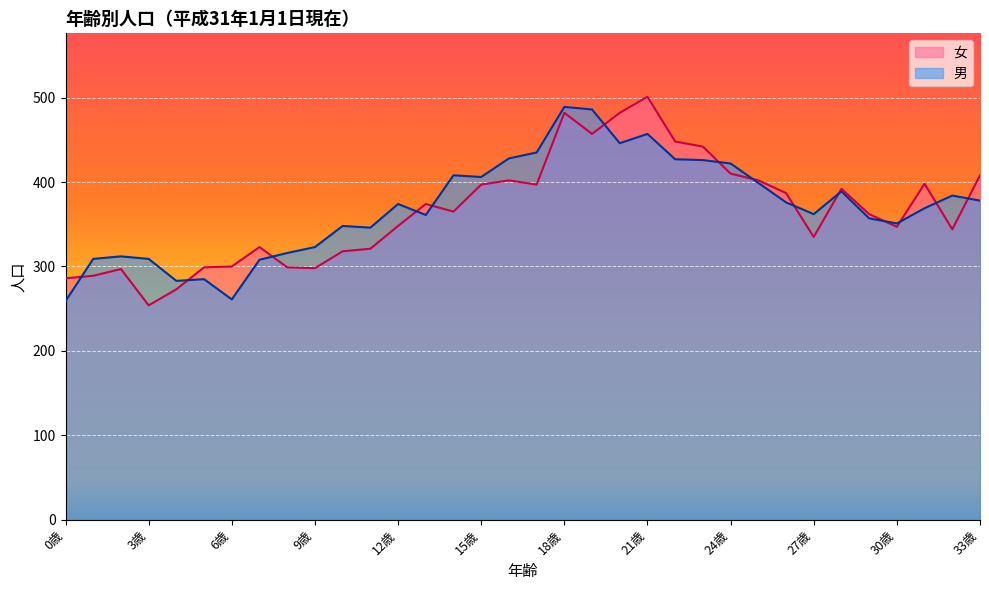

Rank the series by their average value, from highest to lowest.

男, 女